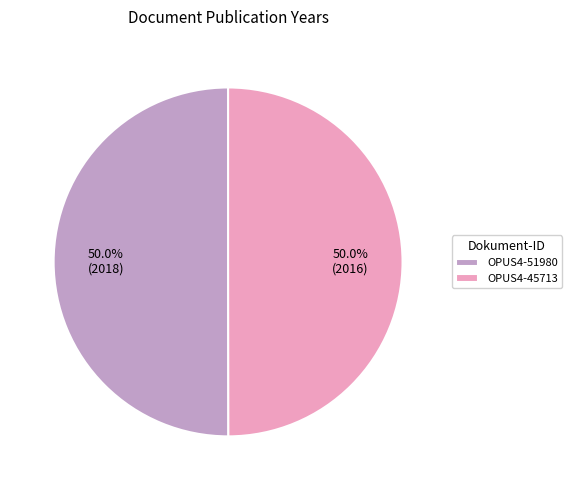

What is the ratio of the value at OPUS4-51980 to the value at OPUS4-45713?

1.0